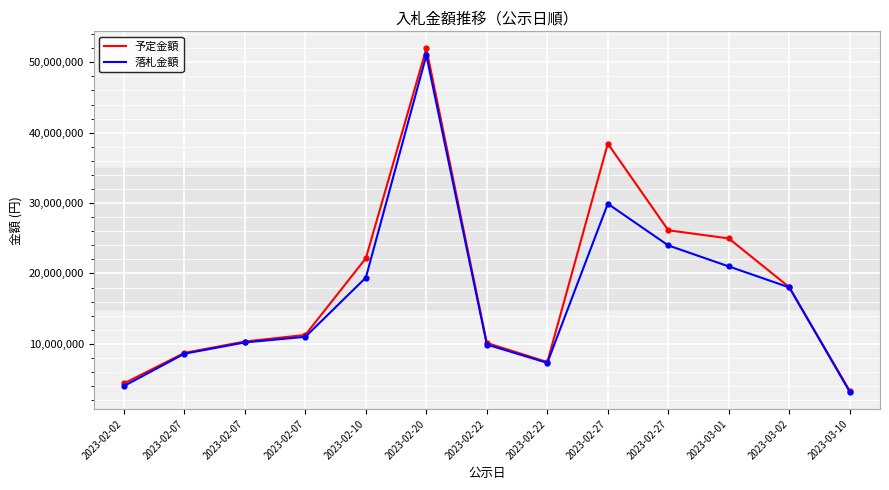

Is this an area chart (filled region under the line)?

No